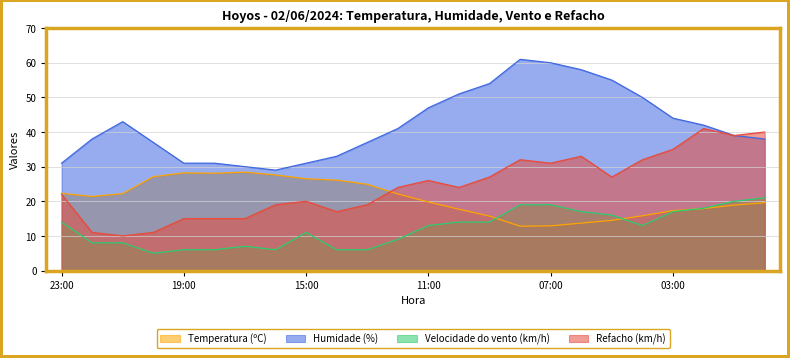

What is the value of the Refacho (km/h) point at the 9th from the left?

20.0